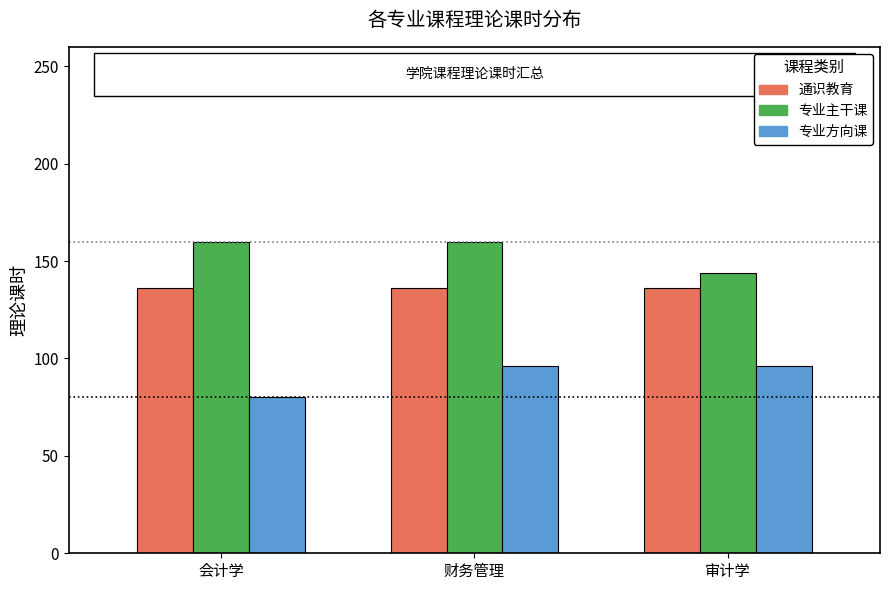

Rank the series at 会计学 from highest to lowest value.

专业主干课, 通识教育, 专业方向课